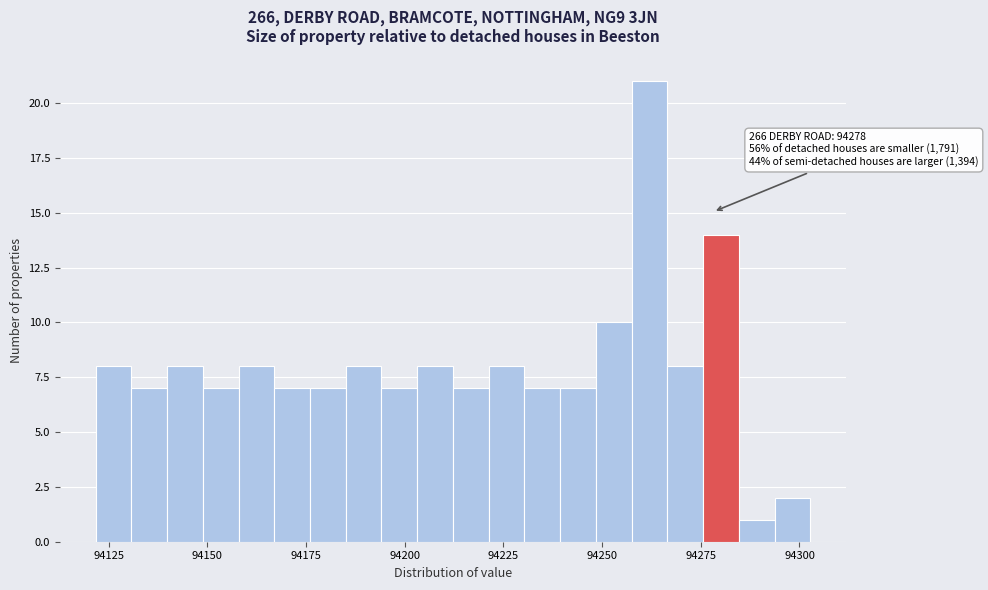

Read against the x-axis, roughly where is the centre of the tallest bar?

94260